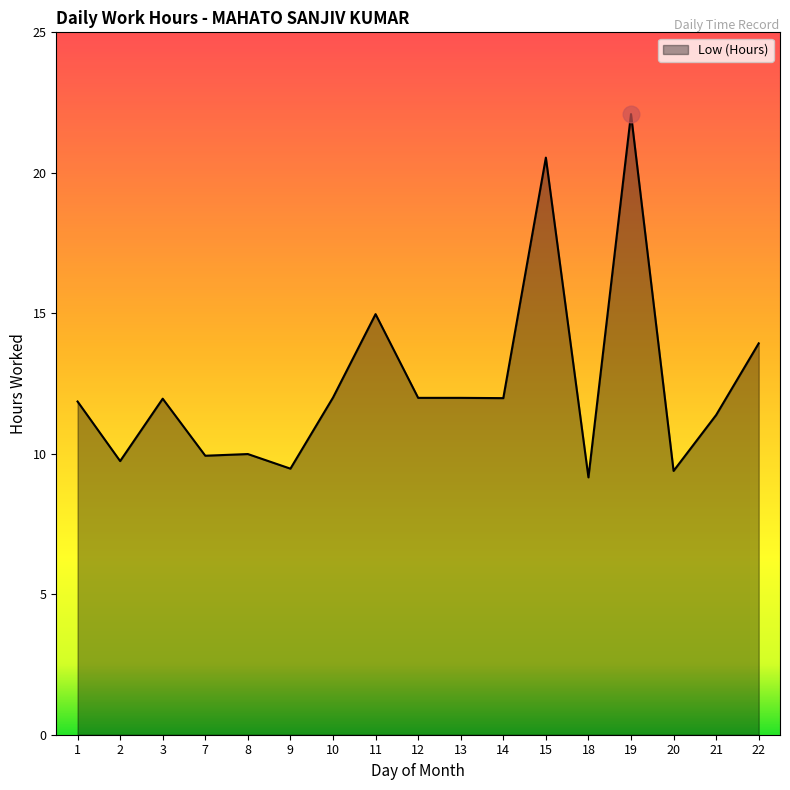

How many lines are shown in the chart?

1